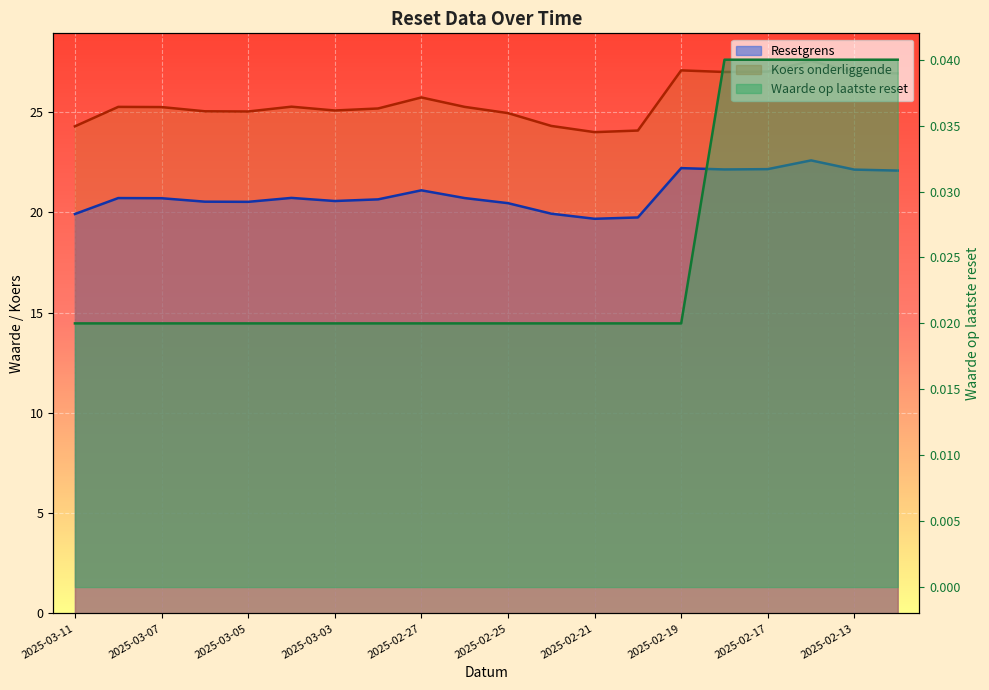

How many data points in Resetgrens are above 20?

16